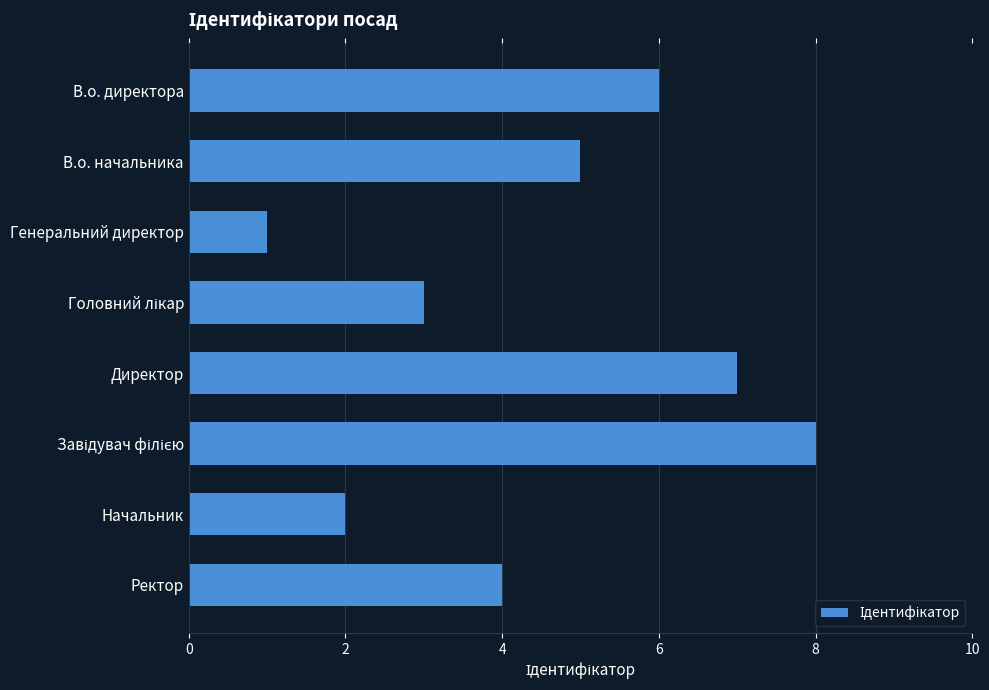

What is the sum of the values at Директор and В.о. директора?

13